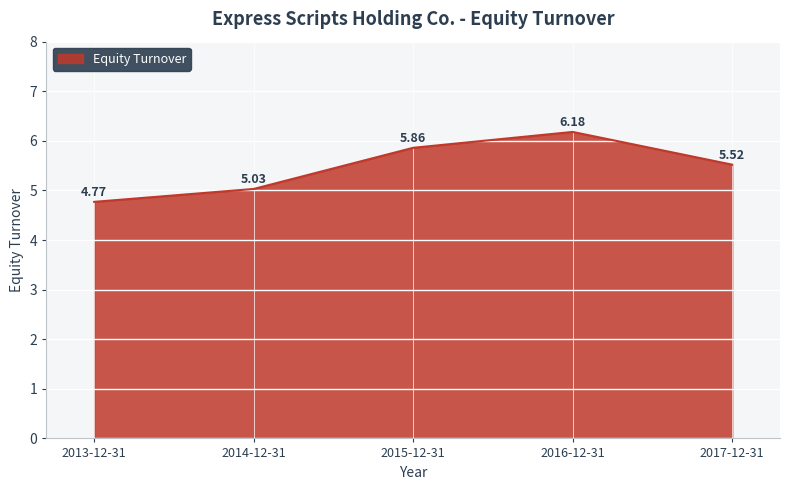

What is the ratio of the value at 2014-12-31 to the value at 2017-12-31?

0.9